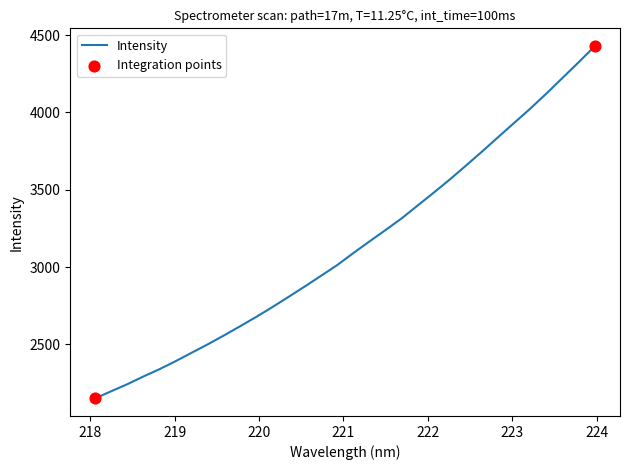

What is the difference between the maximum and minimum values?

2278.7